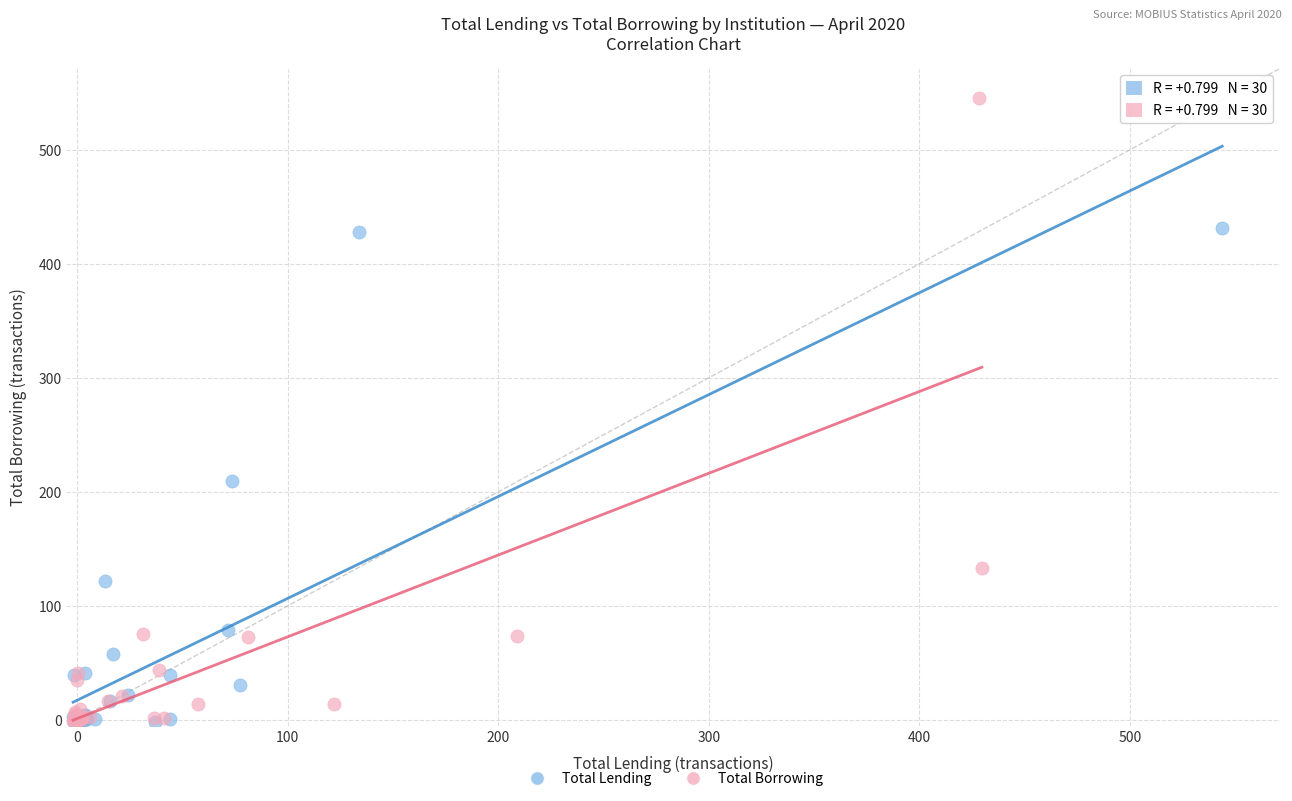

What are all the series names shown in the legend?

Total Lending, Total Borrowing